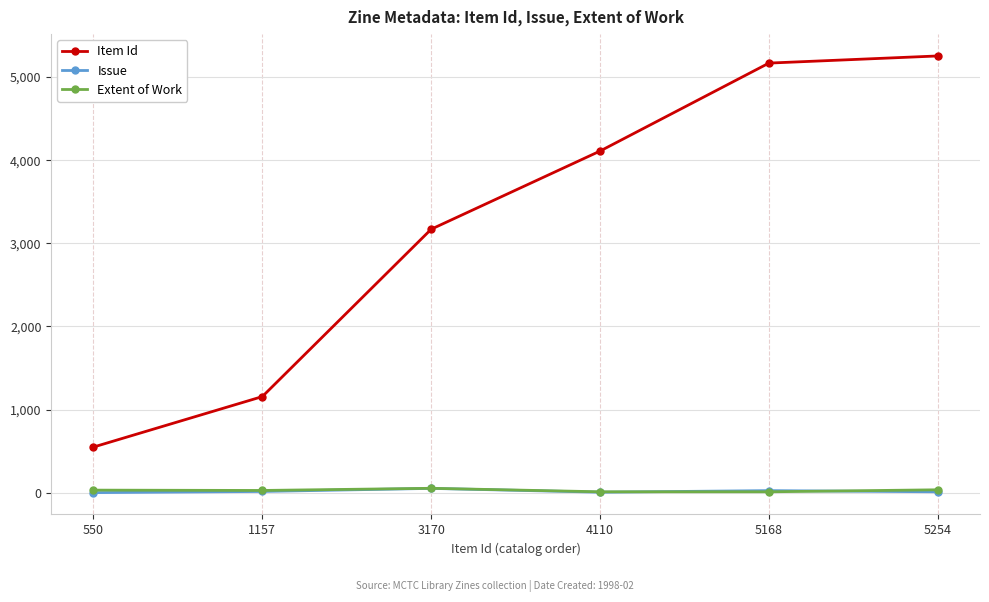

What is the sum of all Item Id values?

19409